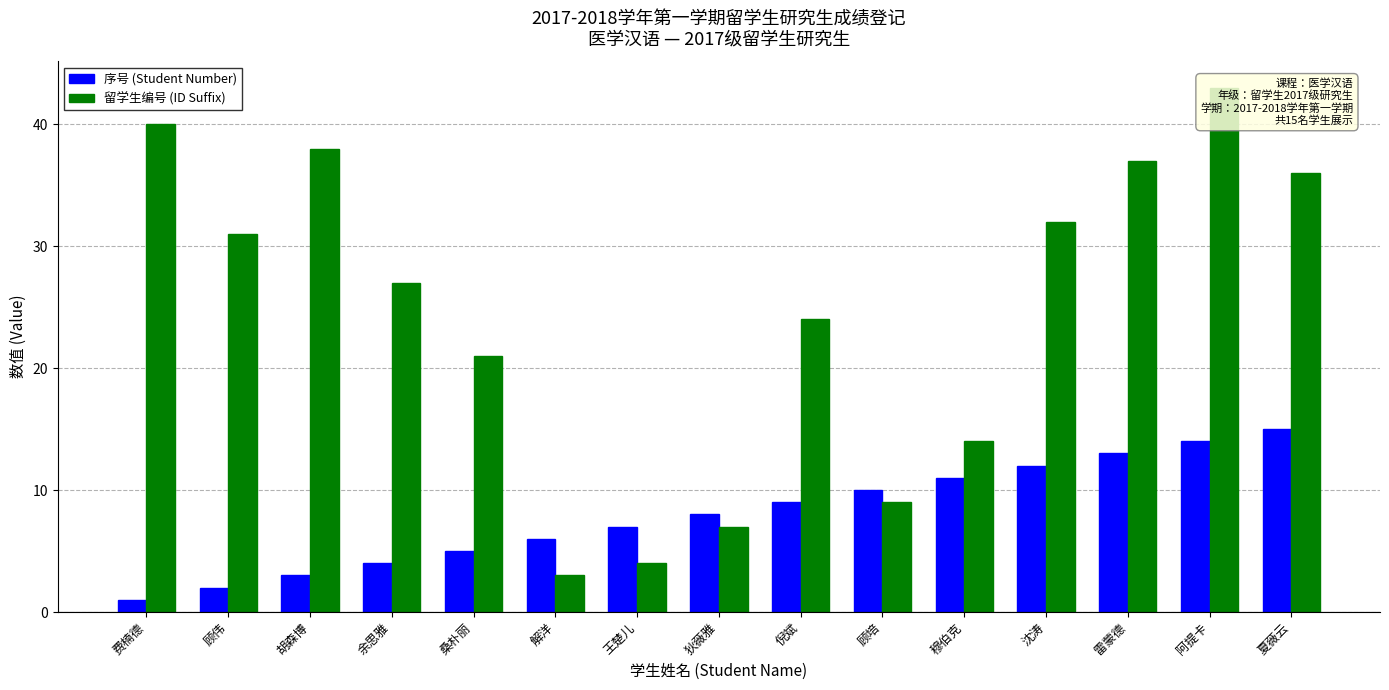

Is it true that 留学生编号 (ID Suffix) equals 16 at 顾伟?

False